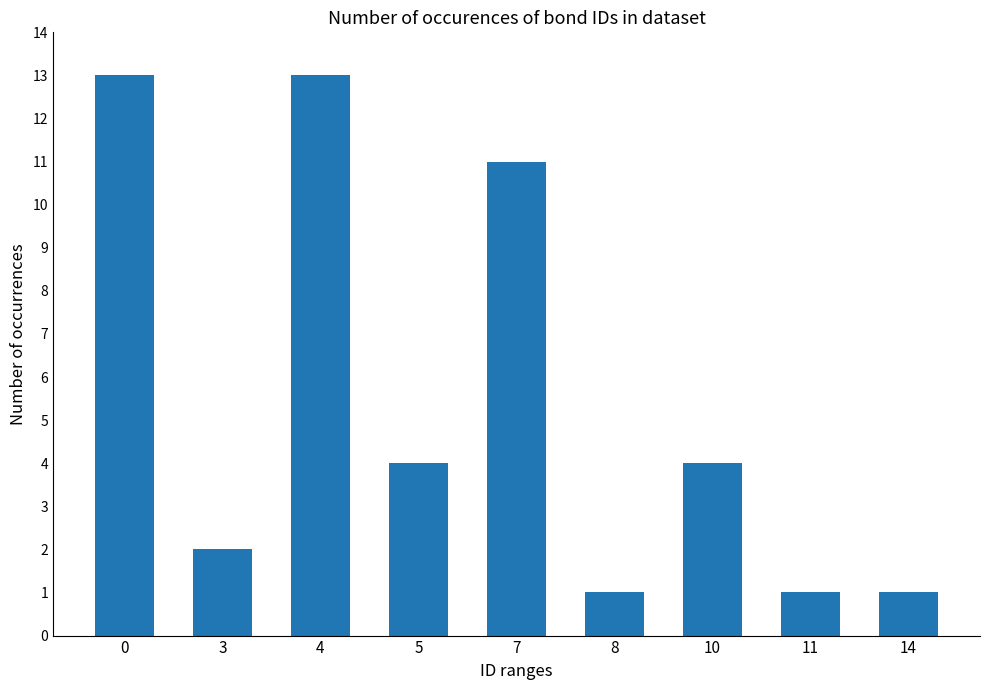

True or false: the data shows 4 at 5.

True